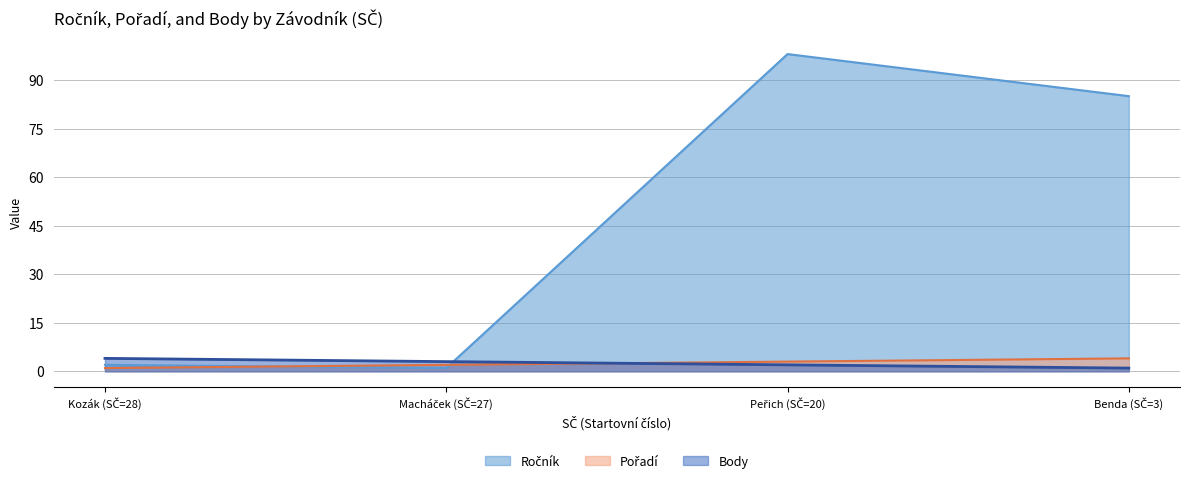

What is the sum of all Ročník values?

186